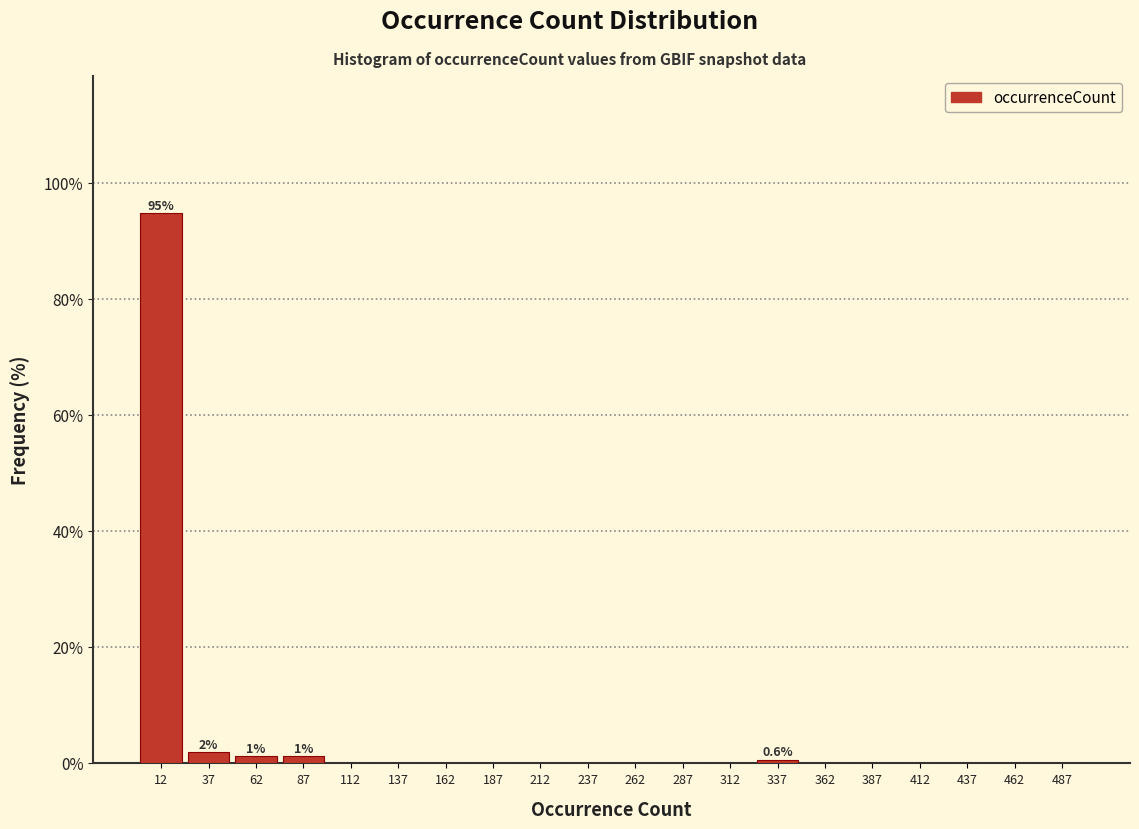

Which range on the x-axis has the tallest bar?

0 to 25